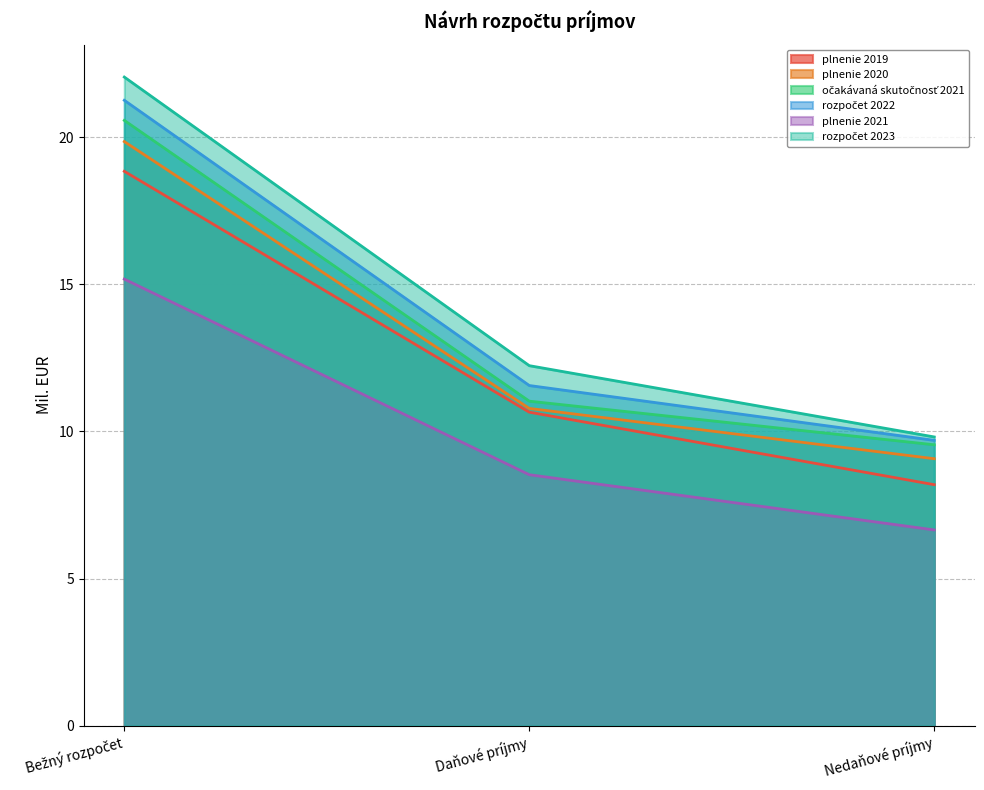

Between Daňové príjmy and Bežný rozpočet, which is larger?

Bežný rozpočet